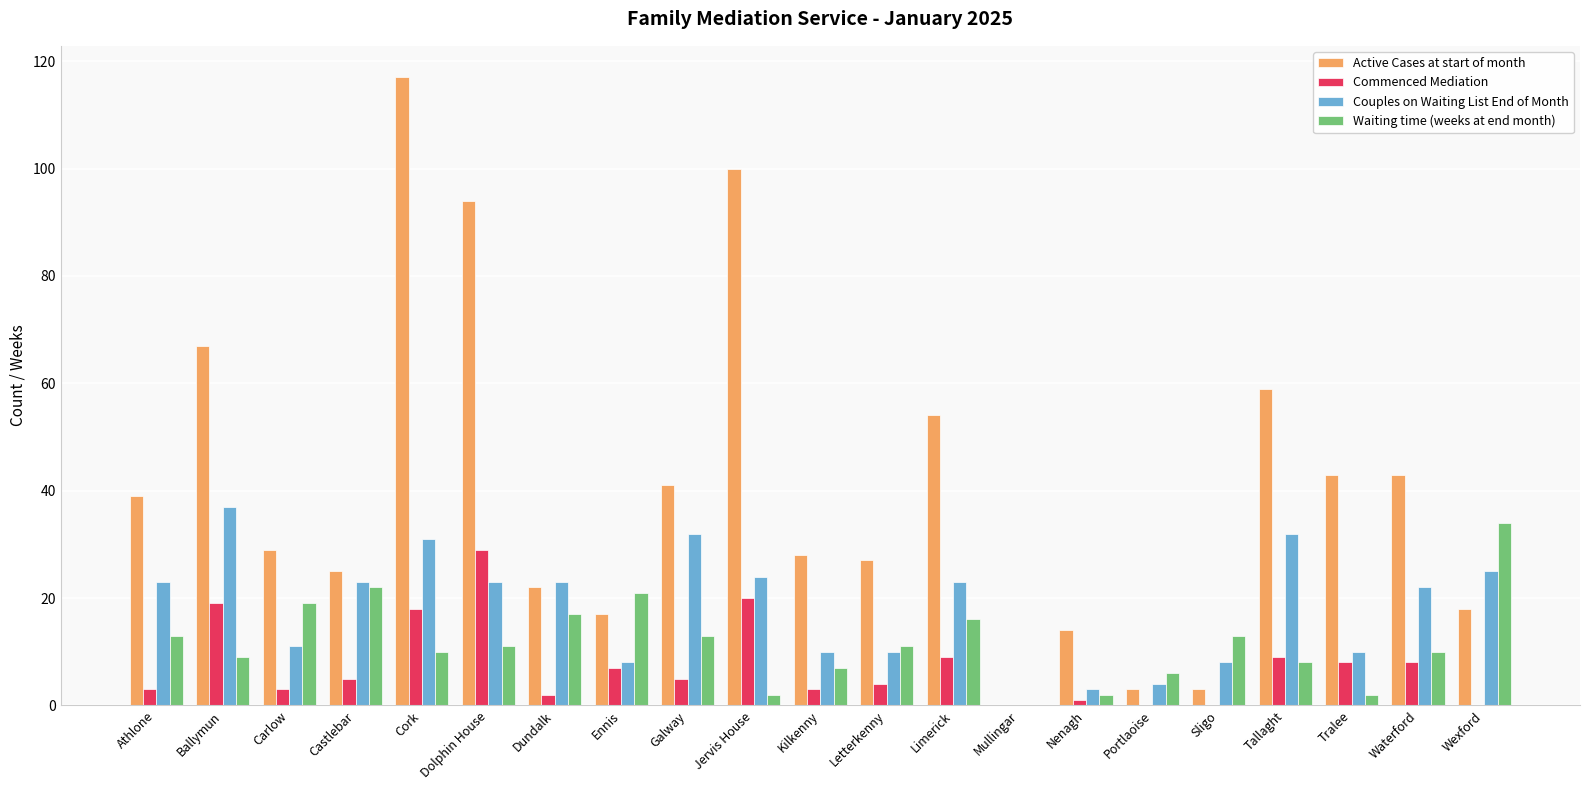

What is the sum of all Waiting time (weeks at end month) values?

246